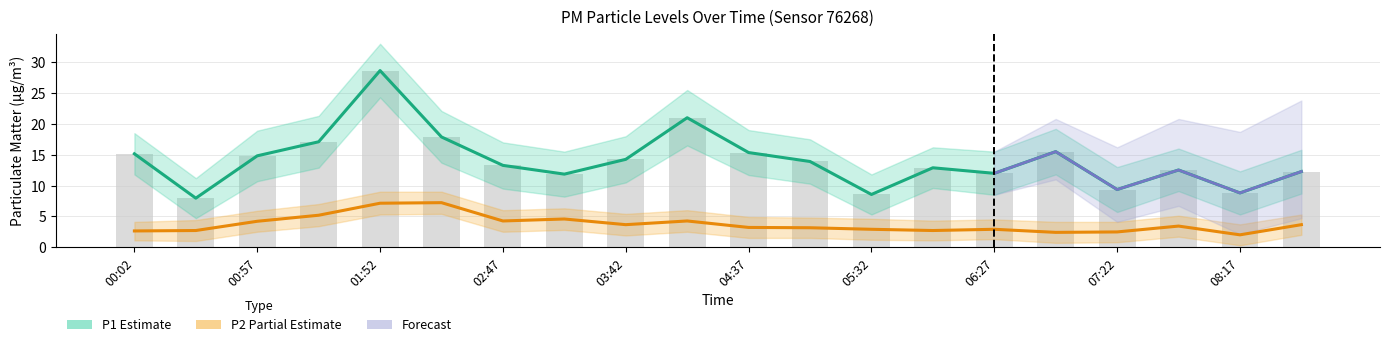

What is the difference between the highest and lowest values at 05:04?

10.8